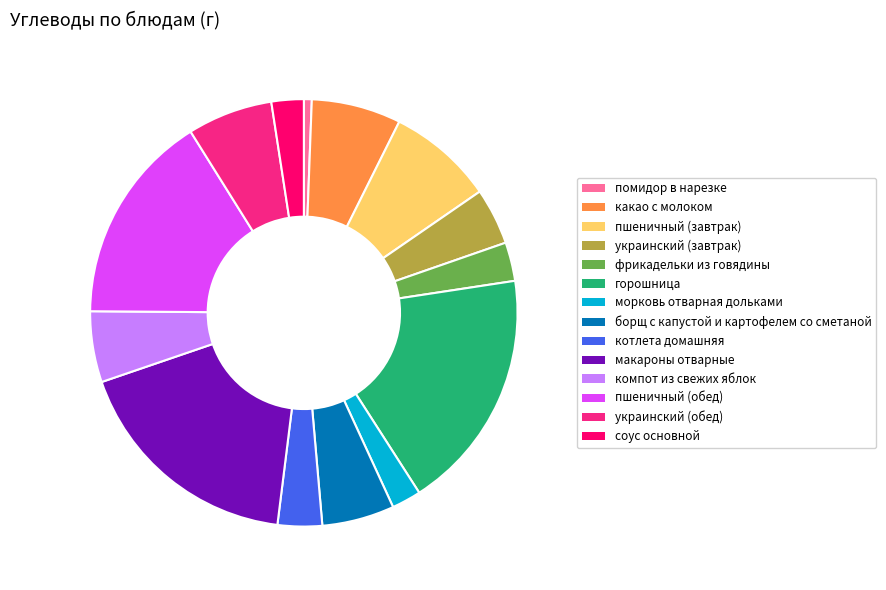

Is it true that помидор в нарезке is 1% of the pie?

True